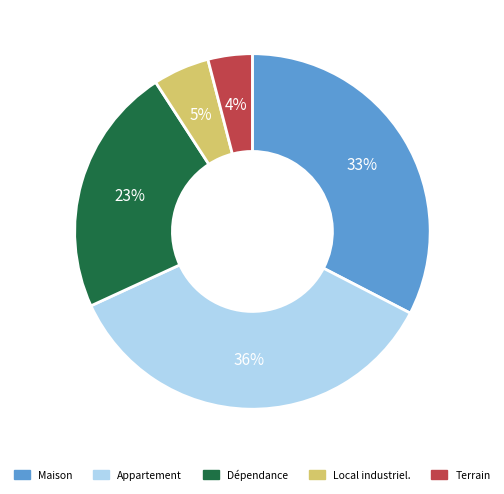

Is there a majority slice in this chart?

No